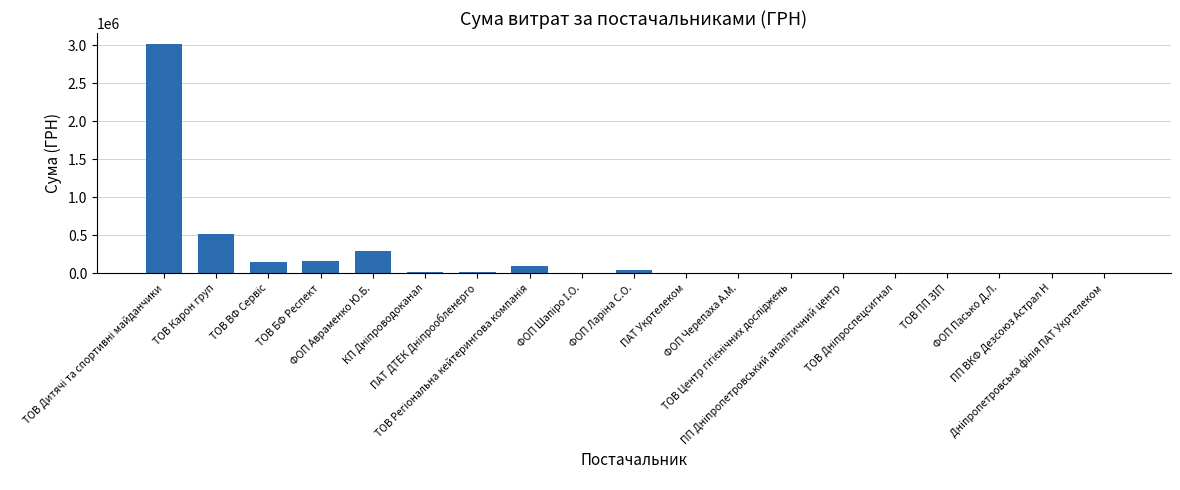

What is the sum of all values?

4311258.7